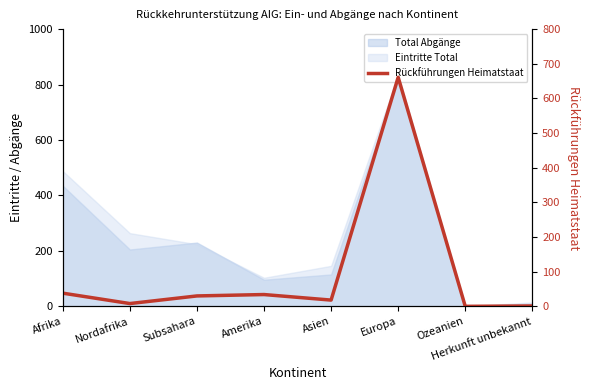

How many lines are shown in the chart?

1